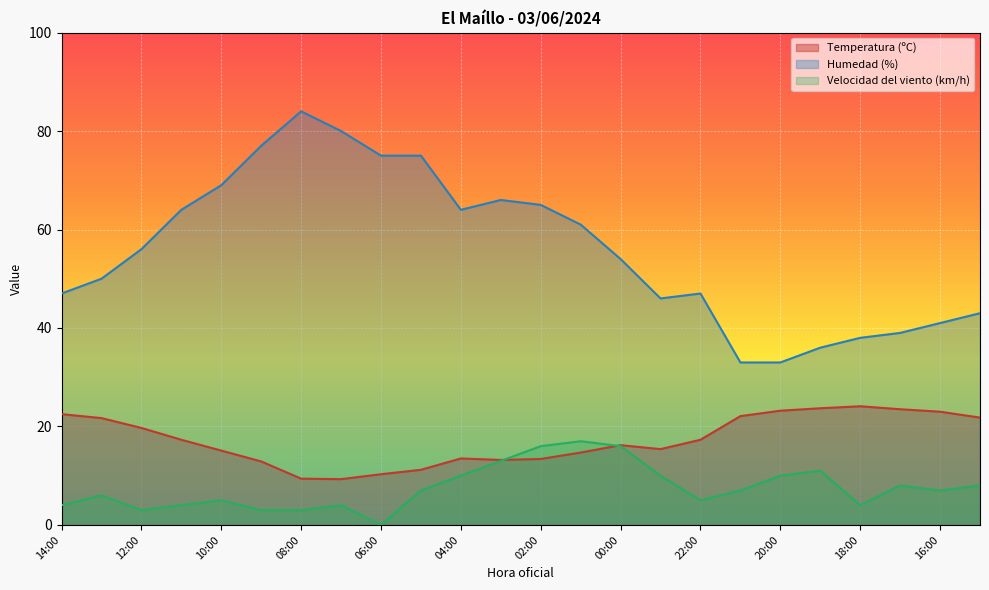

What are all the series names shown in the legend?

Temperatura (ºC), Humedad (%), Velocidad del viento (km/h)